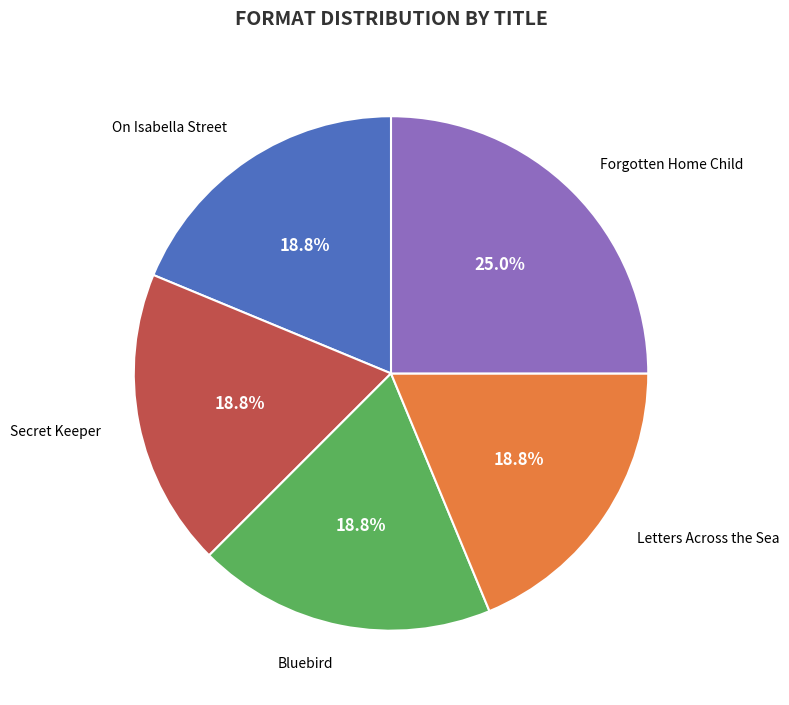

Is there any slice that represents more than half of the pie?

No